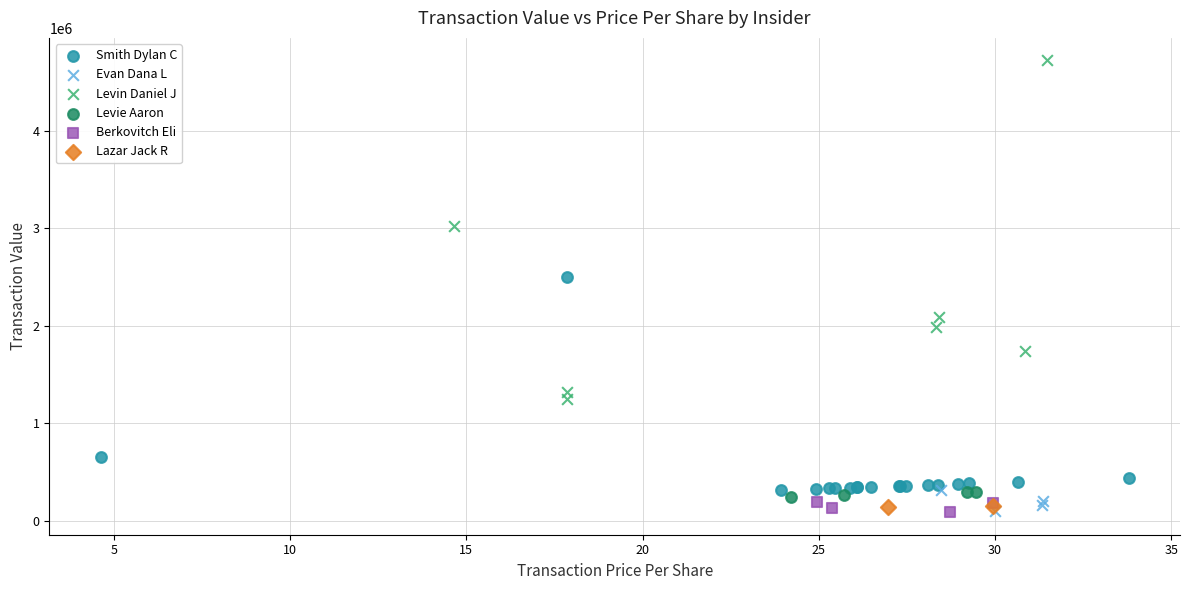

What are all the series names shown in the legend?

Smith Dylan C, Evan Dana L, Levin Daniel J, Levie Aaron, Berkovitch Eli, Lazar Jack R